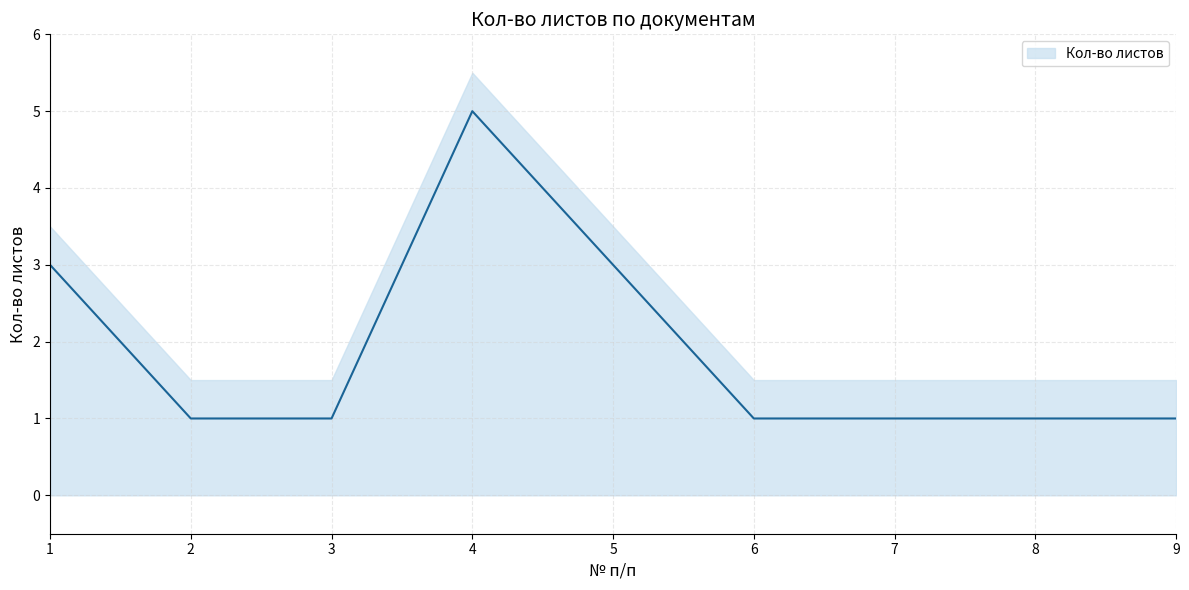

What is the difference between the maximum and minimum values?

4